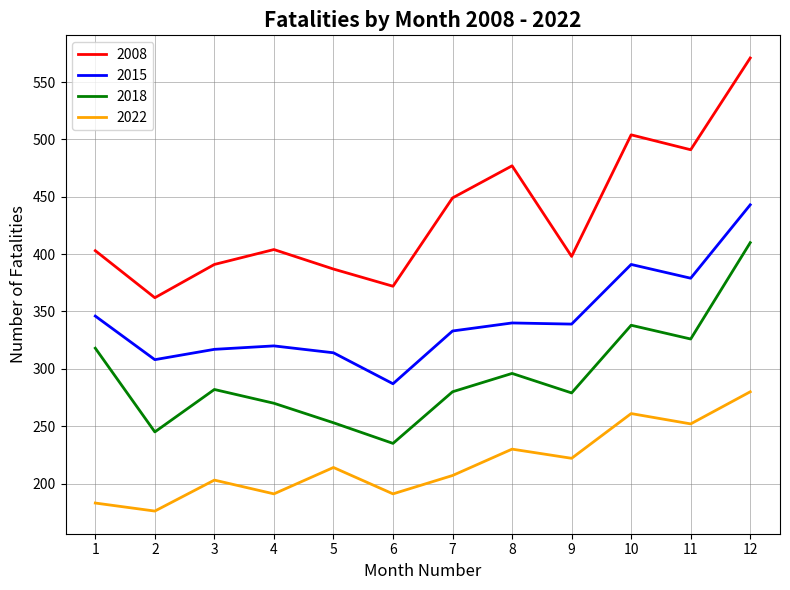

What is the difference between the 2008 values at 9 and 8?

79